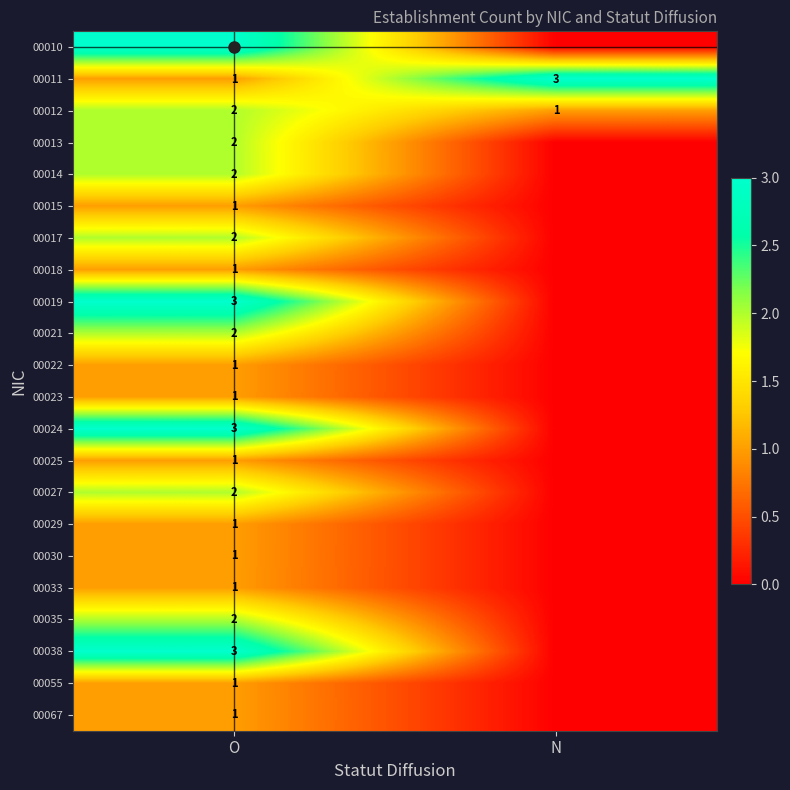

What is the sum of all 00015 values?

1